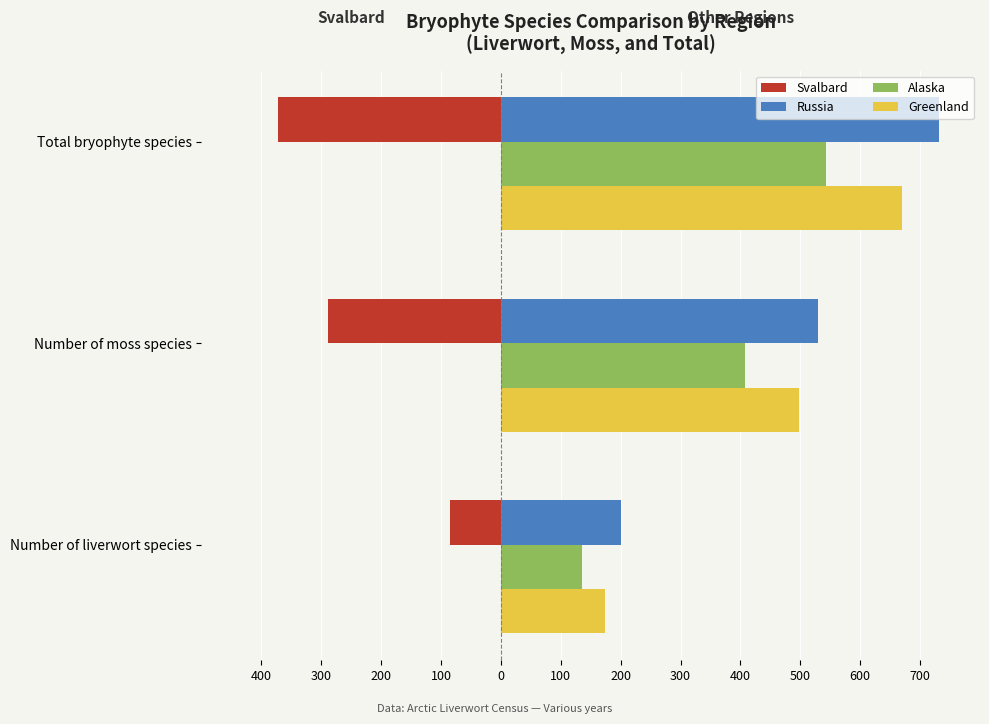

What is the minimum value shown in the chart?

-373